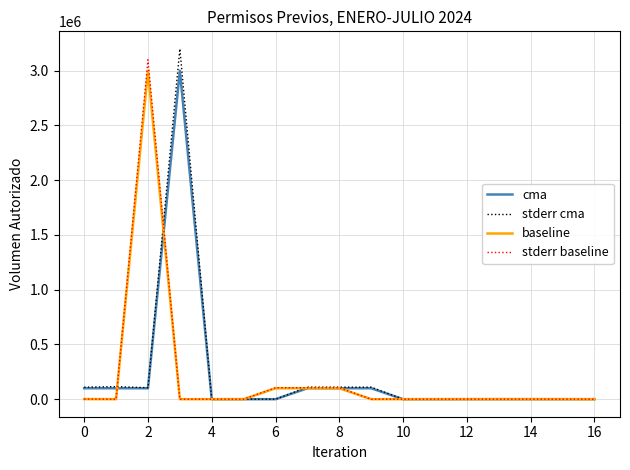

What is the maximum value for baseline?

3000000.0